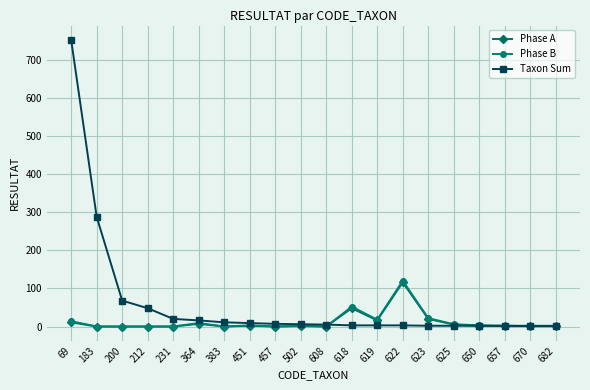

What is the value of the Taxon Sum point at the 13th from the left?

3